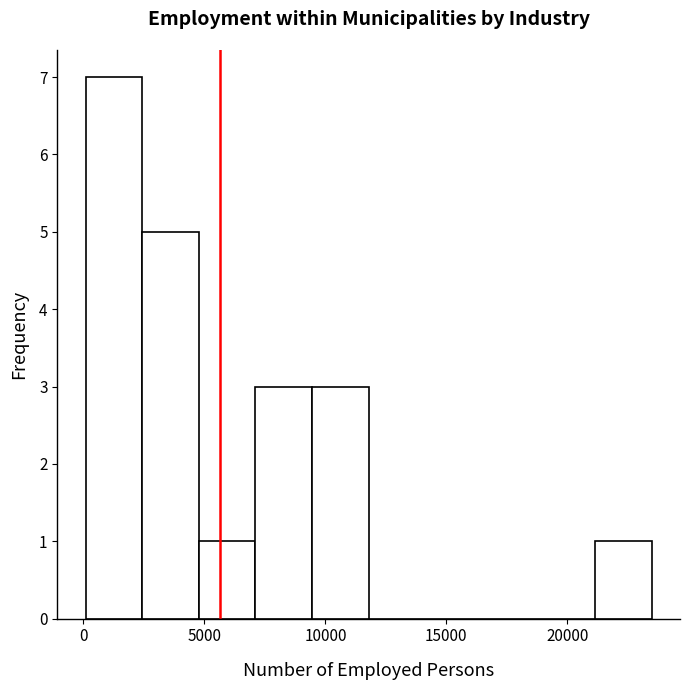

Reading left to right, transcribe this chart: for each bar, give the range it covers on the x-axis and its height. Neither the bar edges nor the heights are printed on the chart, so give them approximately, as read against the axes.

0 to 2500: 7
2500 to 5000: 5
5000 to 7000: 1
7000 to 9500: 3
9500 to 12000: 3
12000 to 14000: 0
14000 to 16500: 0
16500 to 19000: 0
19000 to 21000: 0
21000 to 23500: 1